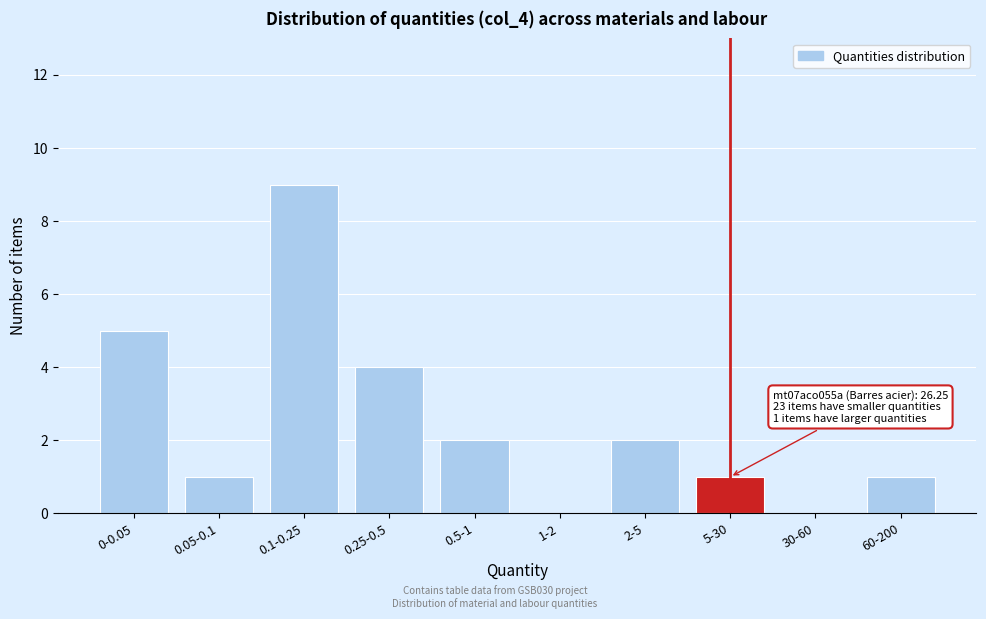

Reading left to right, list all the values displayed in this chart.

0-0.05=5	0.05-0.1=1	0.1-0.25=9	0.25-0.5=4	0.5-1=2	1-2=0	2-5=2	5-30=1	30-60=0	60-200=1